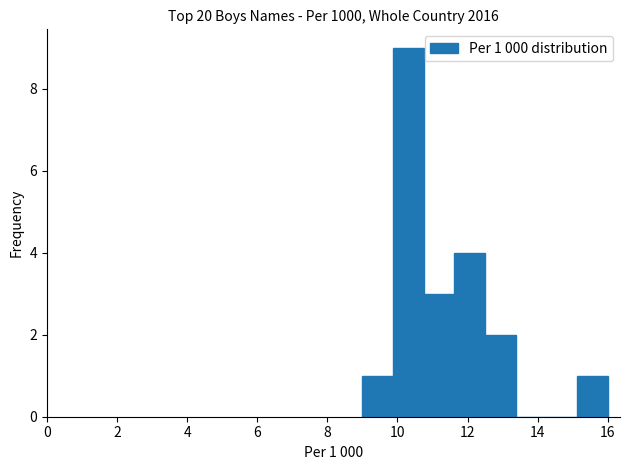

Which range on the x-axis has the tallest bar?

9.8 to 10.8